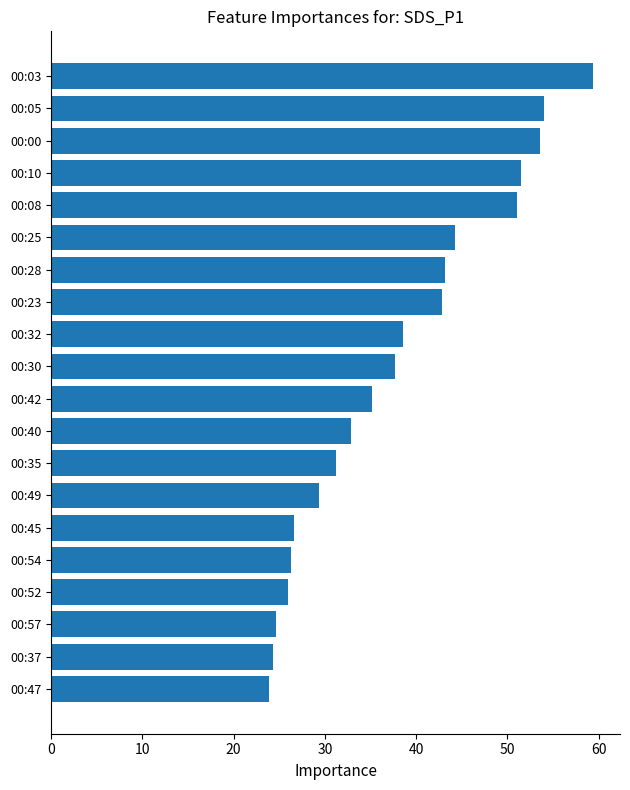

What is the smallest value displayed?

23.9